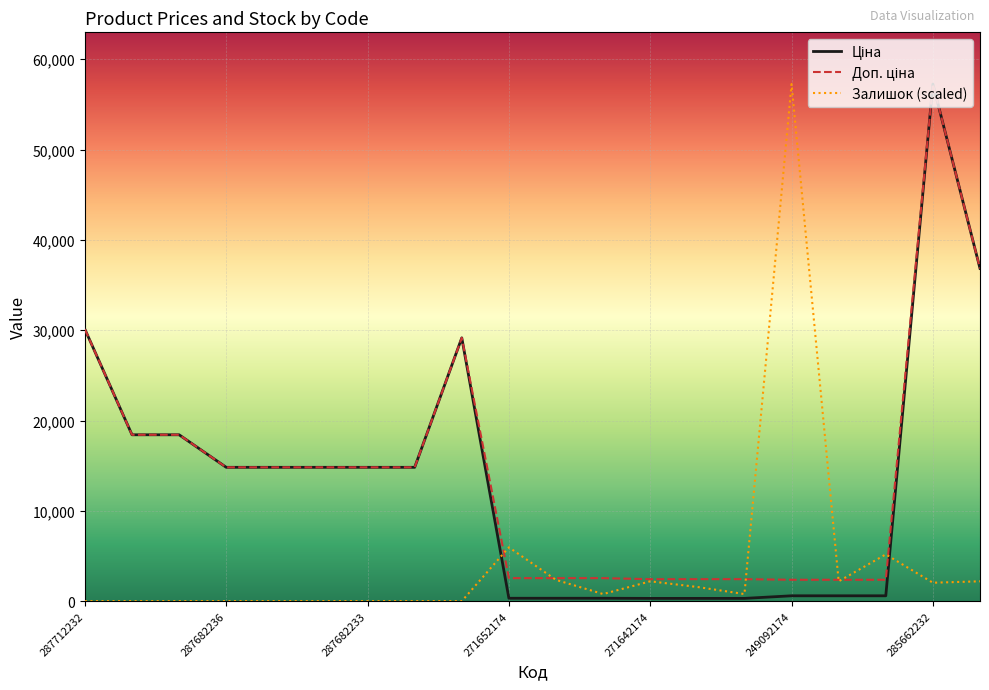

What is the greatest value displayed?

57258.0